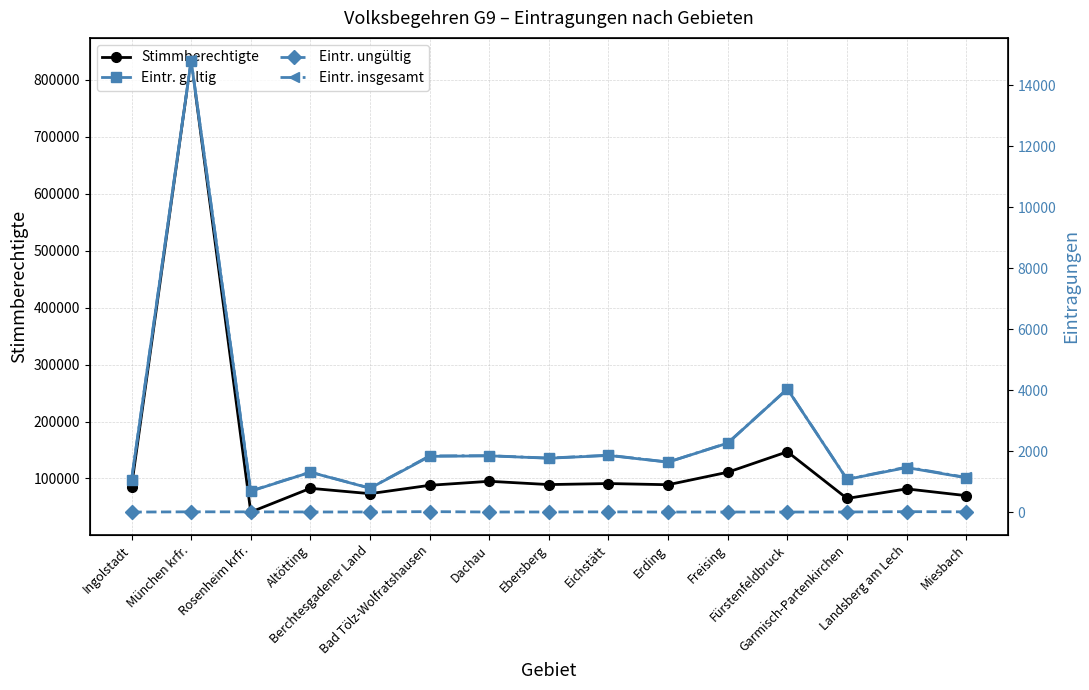

What position from the right is Eichstätt?

7